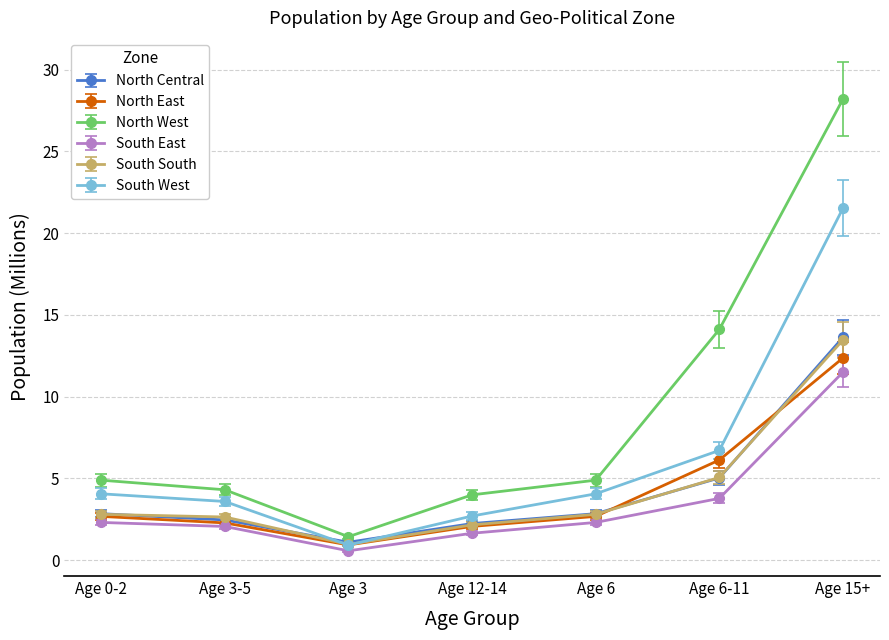

What is the label of the 4th point from the right?

Age 12-14